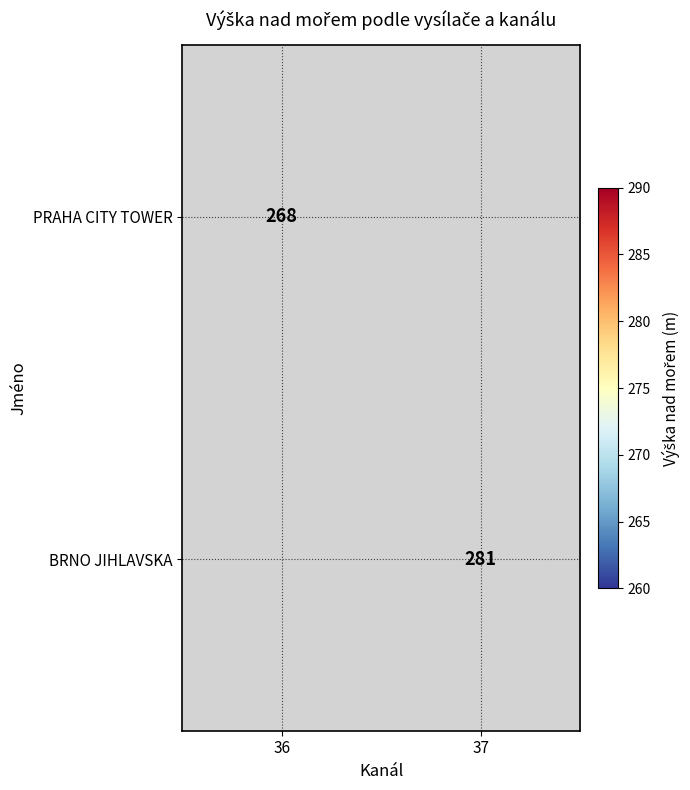

What is the greatest value displayed?

281.0